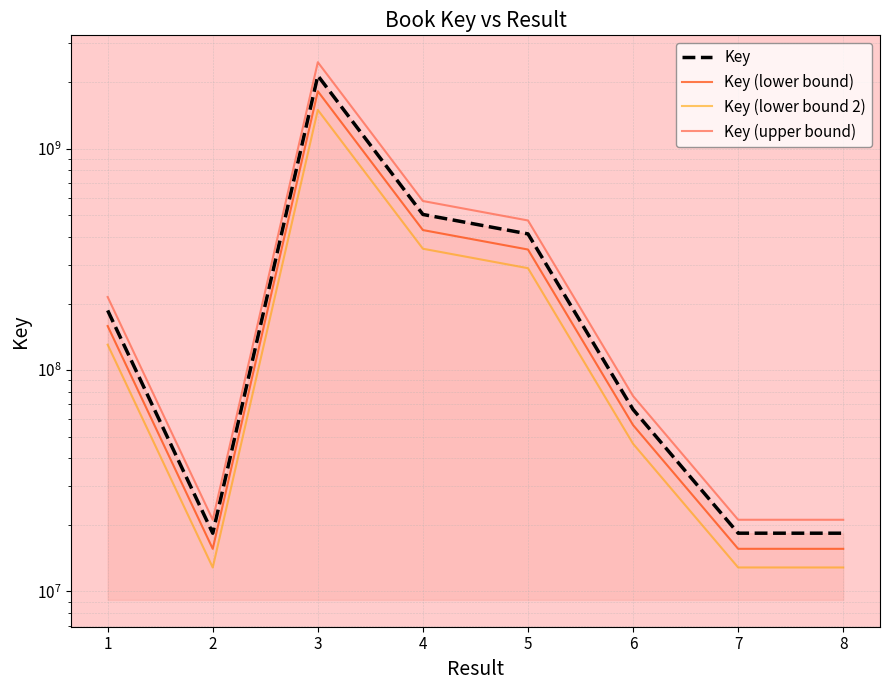

What is the maximum value shown in the chart?

2462538496.4